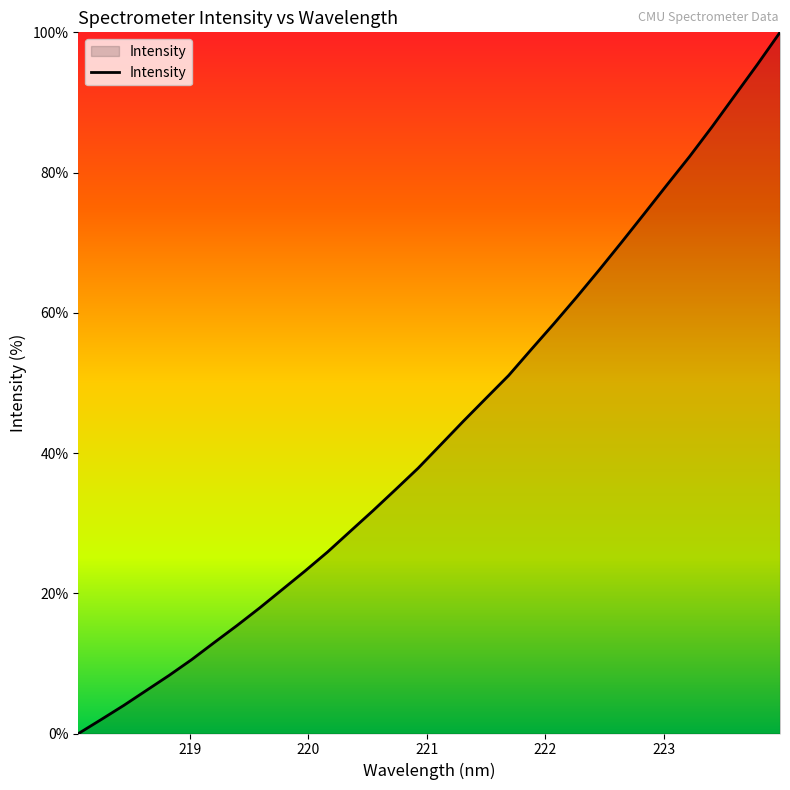

What is the maximum value shown in the chart?

100.0